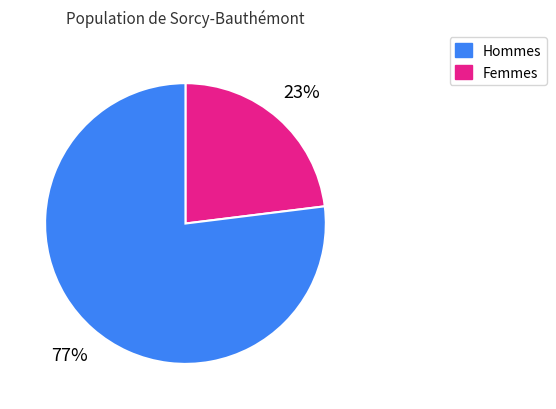

To the nearest percent, what is the difference between the largest and smallest slice percentages?

54%